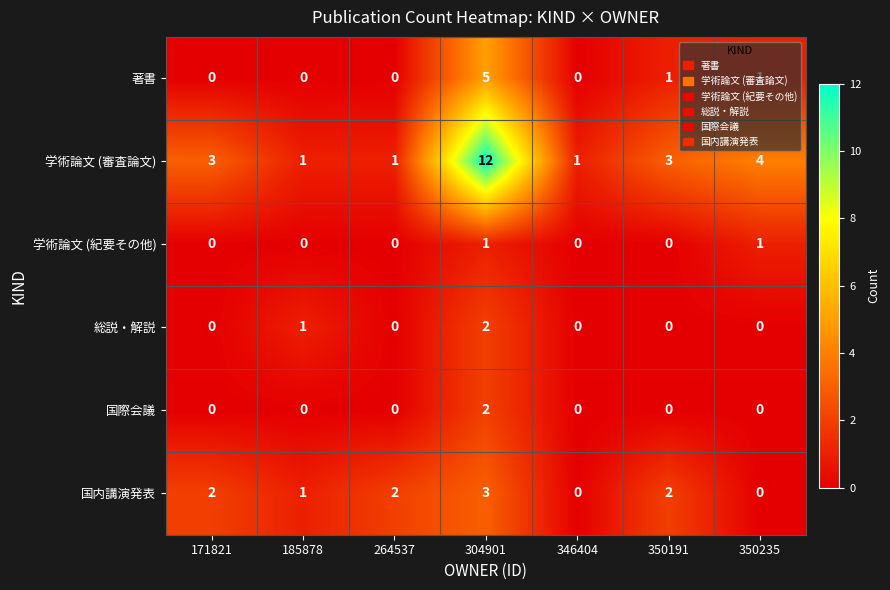

What is the total value across all series at 264537?

3